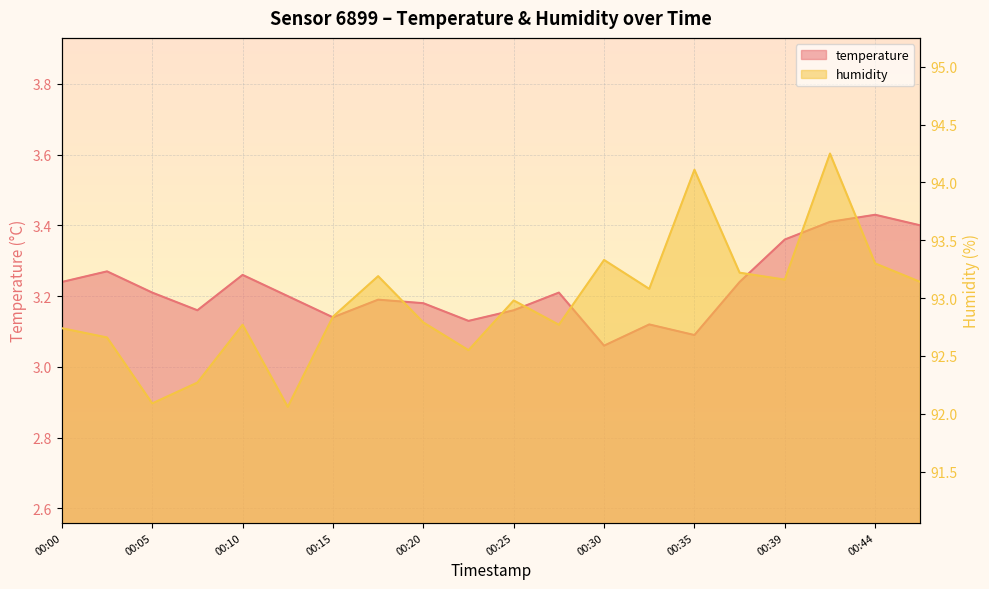

Reading left to right, what are all the values shown in this chart?

temperature: 3.2	3.3	3.2	3.2	3.3	3.2	3.1	3.2	3.2	3.1	3.2	3.2	3.1	3.1	3.1	3.2	3.4	3.4	3.4	3.4
humidity: 92.7	92.7	92.1	92.3	92.8	92.1	92.8	93.2	92.8	92.5	93.0	92.8	93.3	93.1	94.1	93.2	93.2	94.2	93.3	93.1